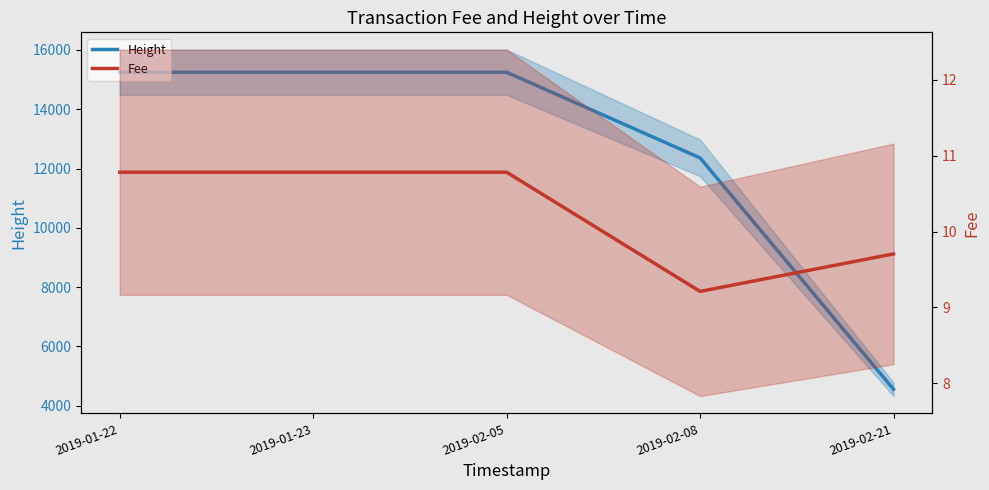

What are all the series names shown in the legend?

Height, Fee